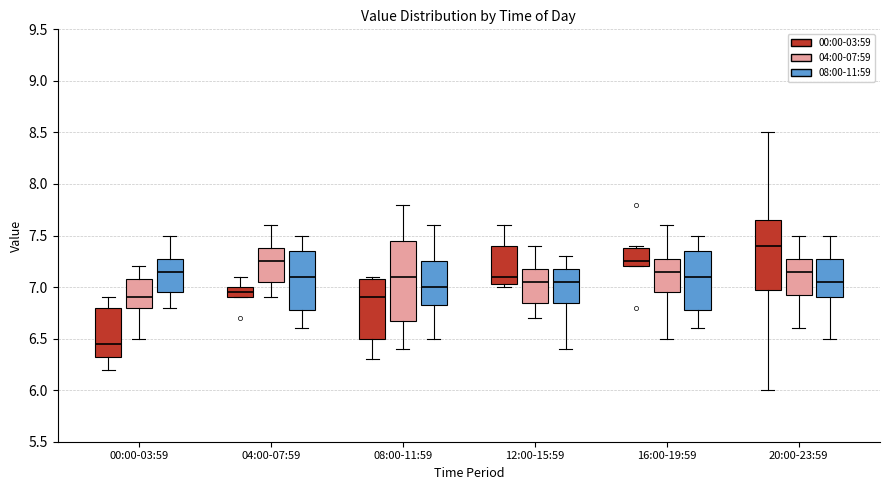

Which box is the tallest, from its lower edge to its upper edge?

08:00-11:59 (04:00-07:59)